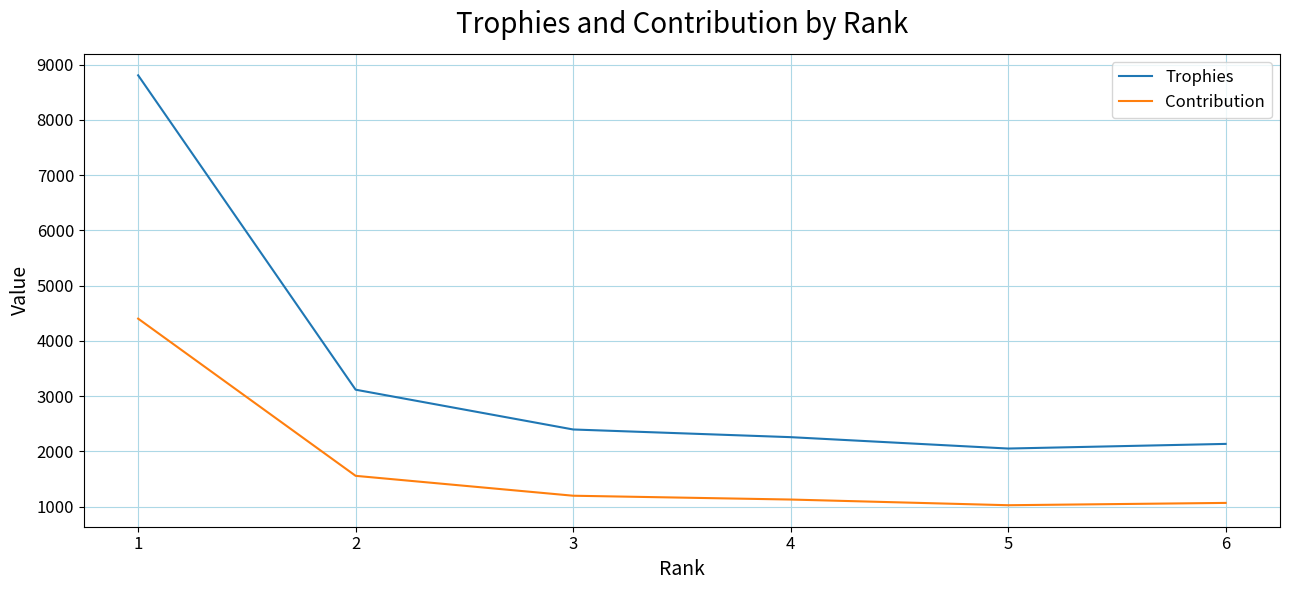

Which series has the largest range (max minus min)?

Trophies